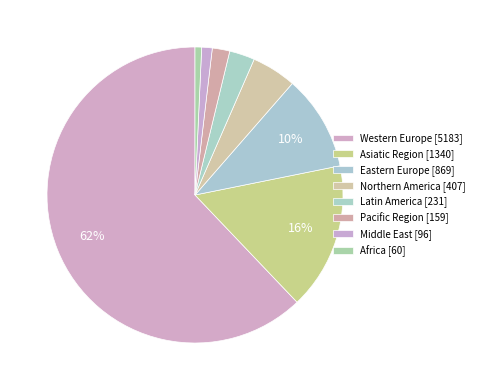

Is the sum of Western Europe and Asiatic Region greater than half?

Yes